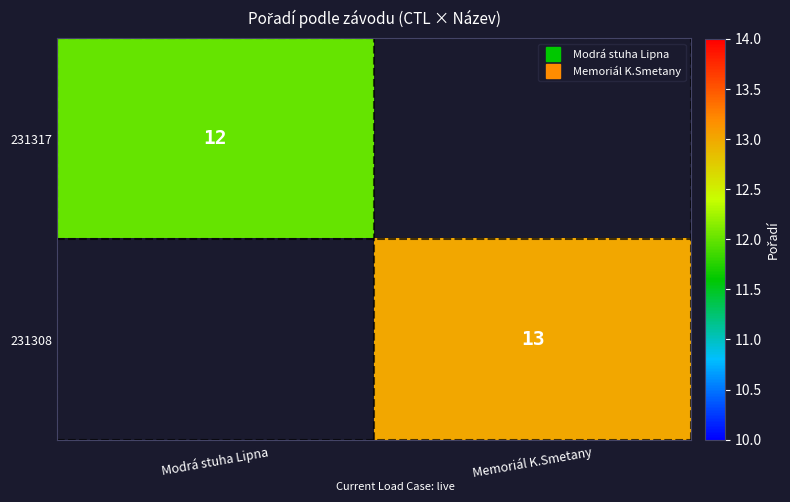

Is the value of 231317 at Modrá stuha Lipna greater than the value of 231308 at Memoriál K.Smetany?

No